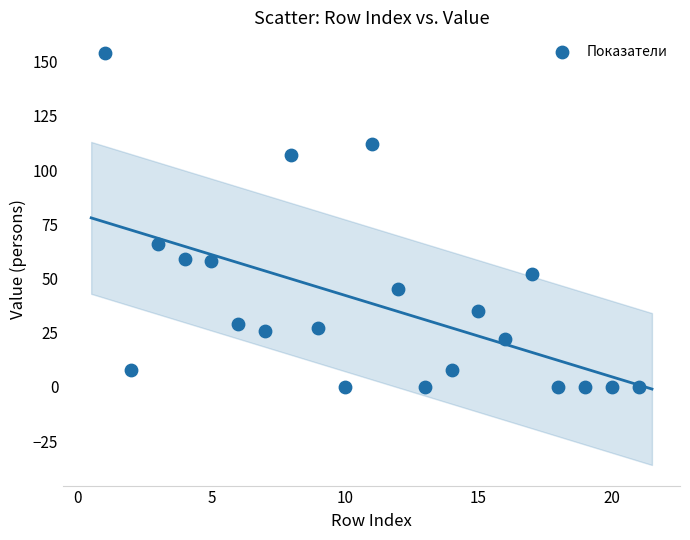

What is the range of Y values (max minus min)?

154